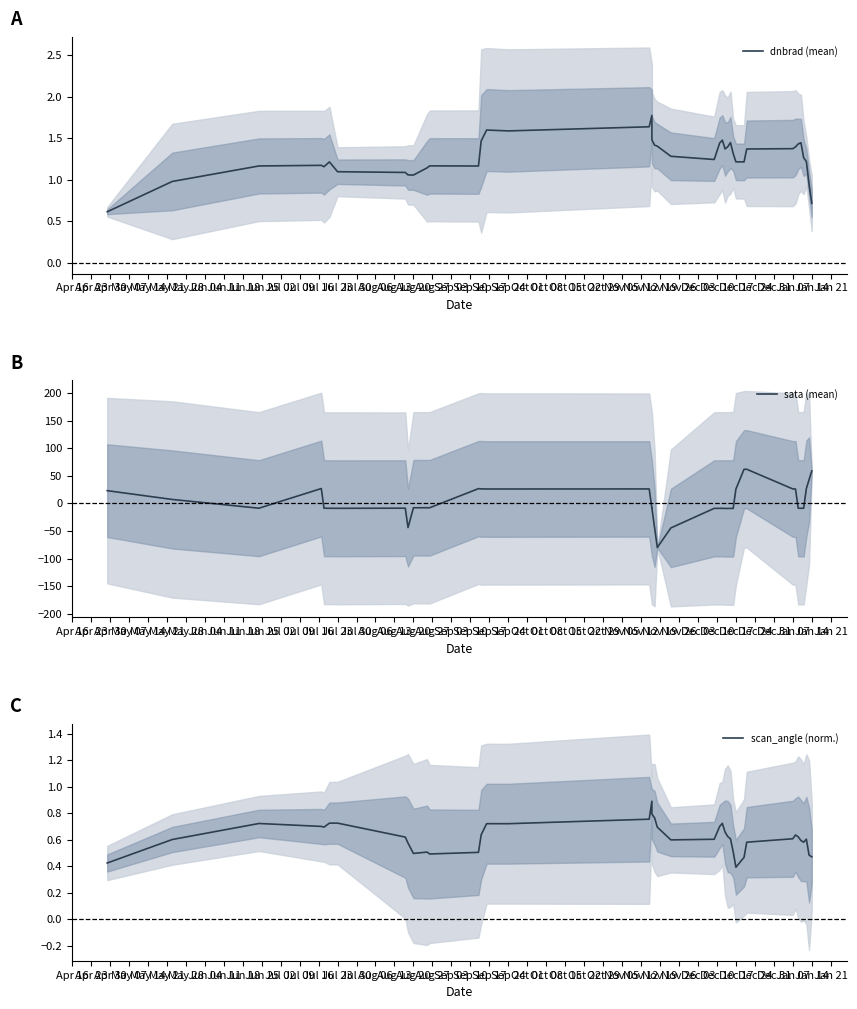

Is it true that scan_angle (norm.) equals 1.0 at May 21?

False